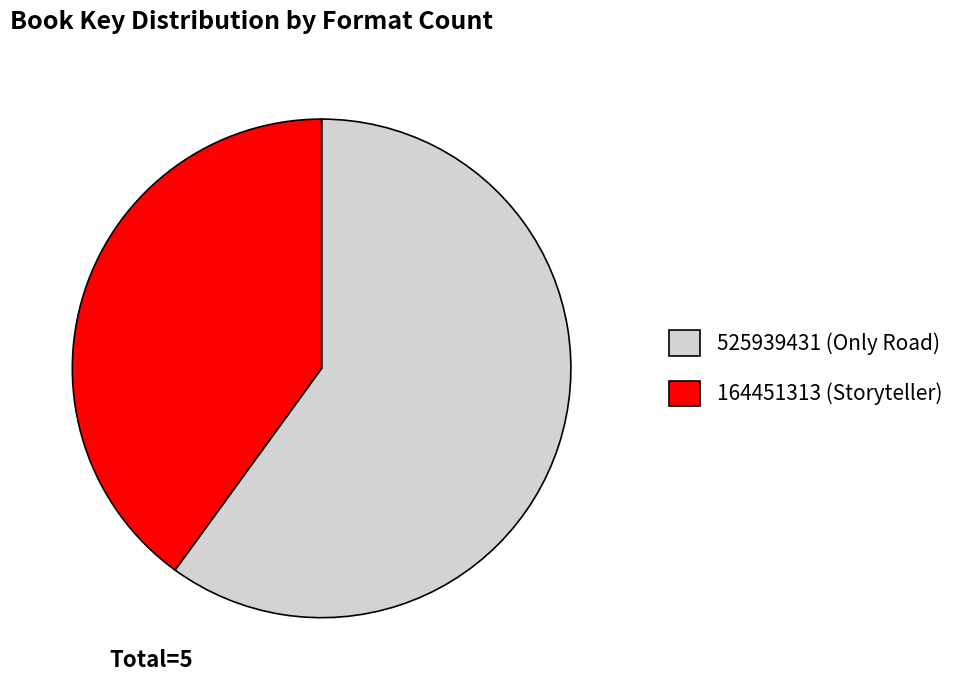

Combined, do 525939431 (Only Road) and 164451313 (Storyteller) account for over 50%?

Yes